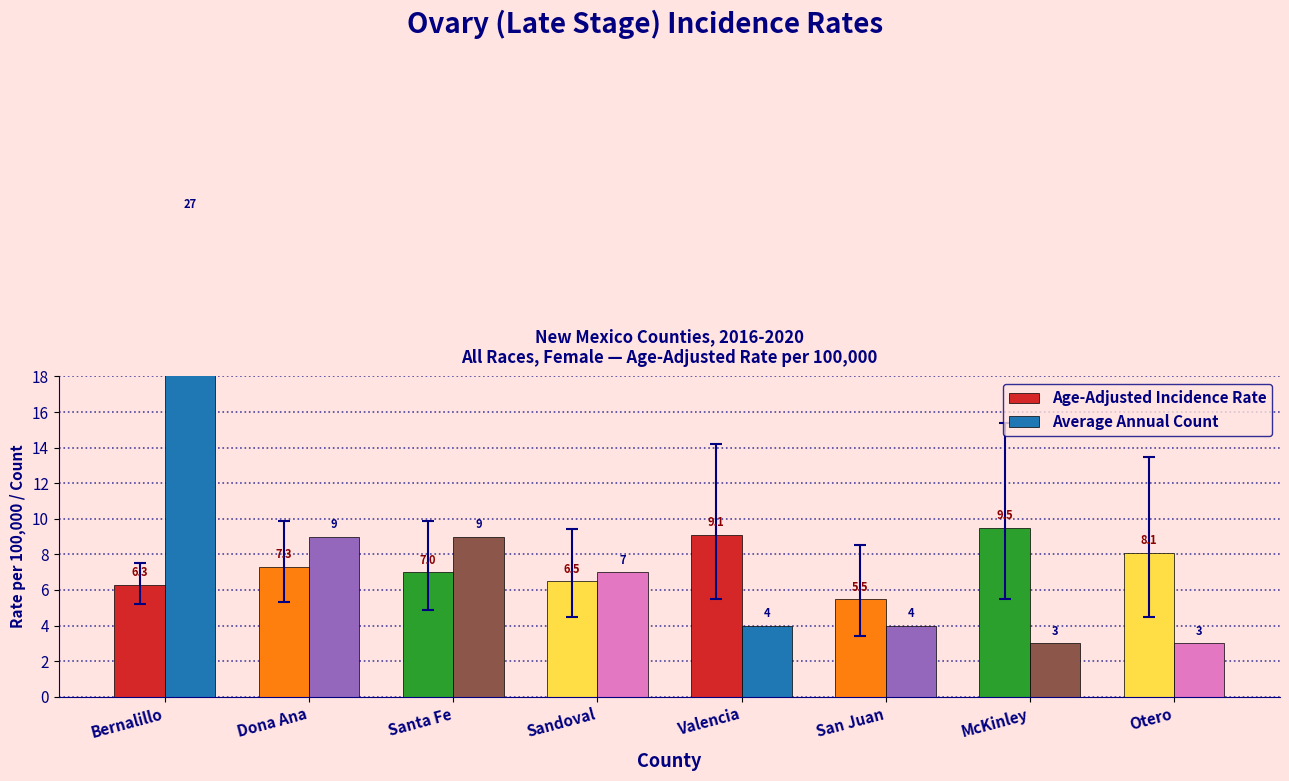

How many bars are there in each group?

2